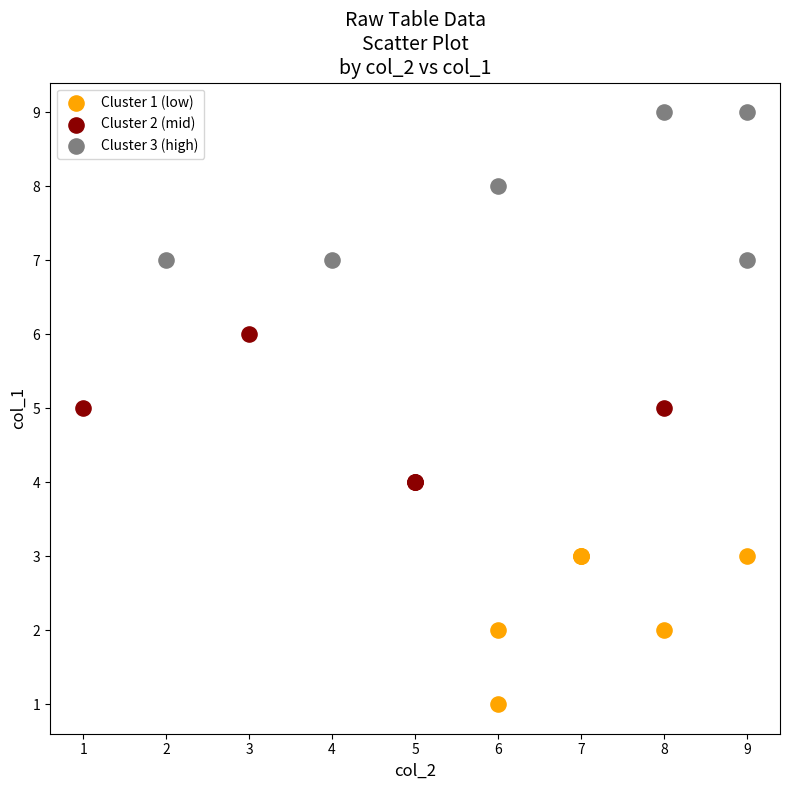

Which series contains the lowest Y value?

Cluster 1 (low)